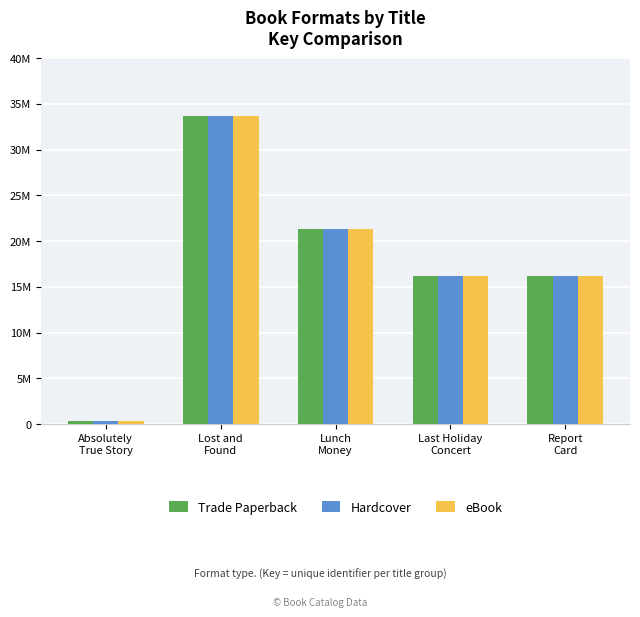

What is the total value across all series at Last Holiday
Concert?

48664446